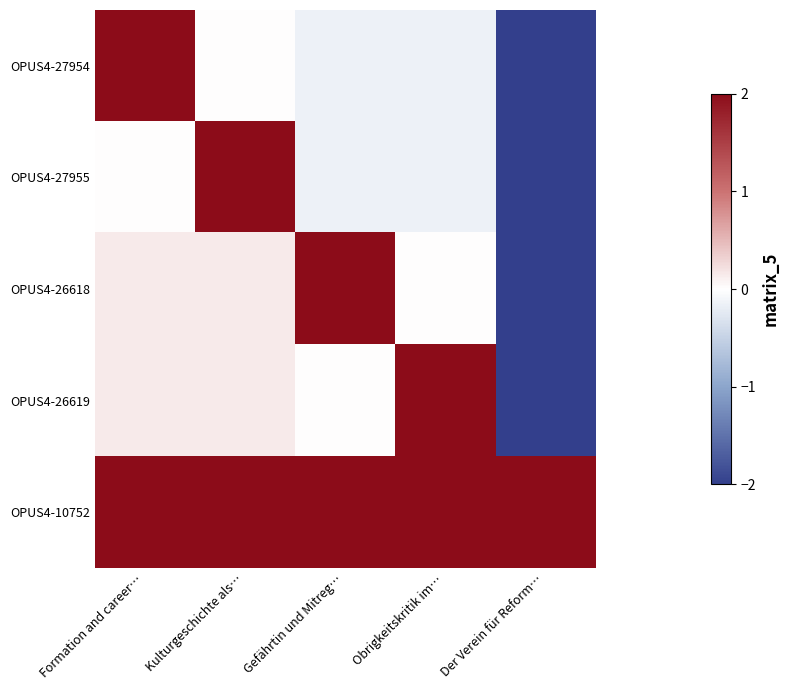

How many categories are shown in the chart?

5